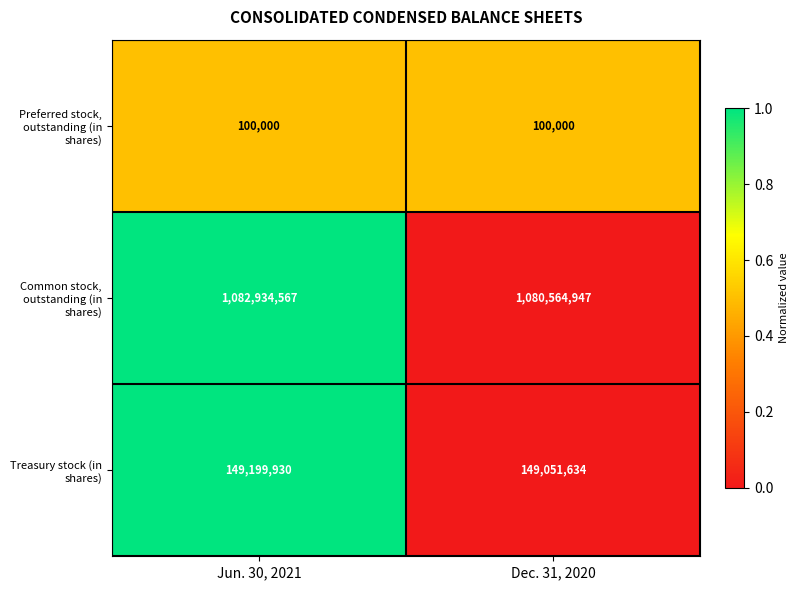

Which series has the largest range (max minus min)?

Common stock, outstanding (in shares)